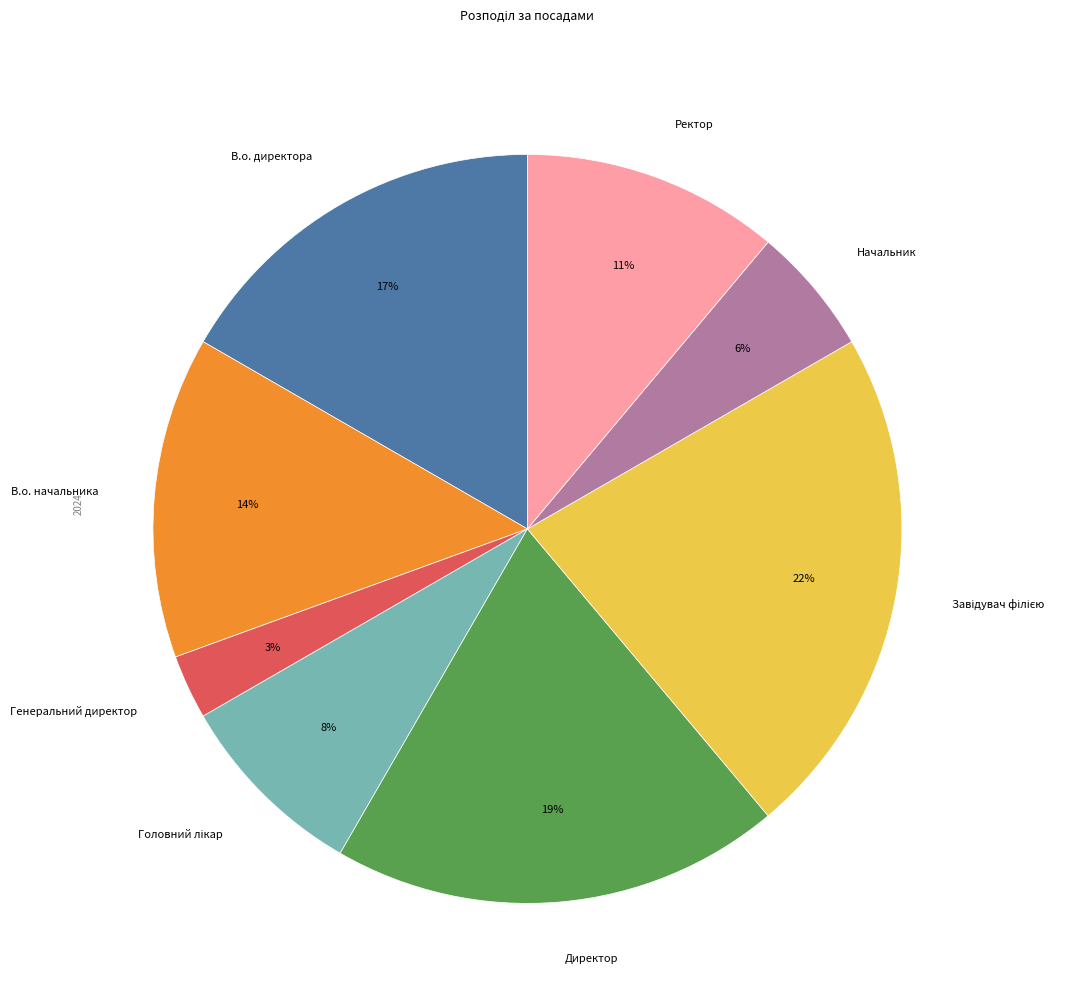

Which slice is the smallest?

Генеральний директор